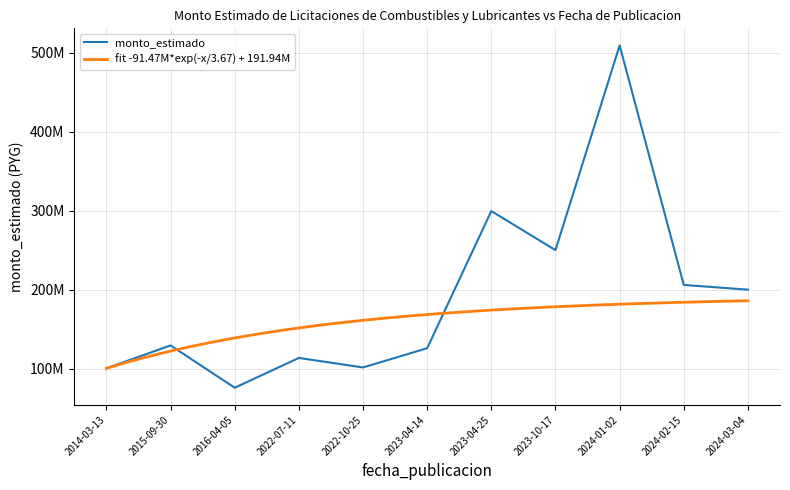

At which category does the chart reach its minimum across all series?

2016-04-05